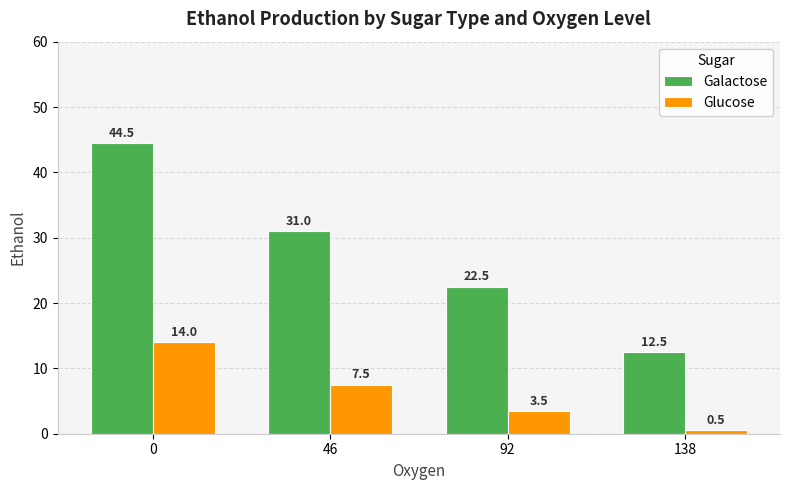

What is the sum of the Galactose values at 138 and 46?

43.5